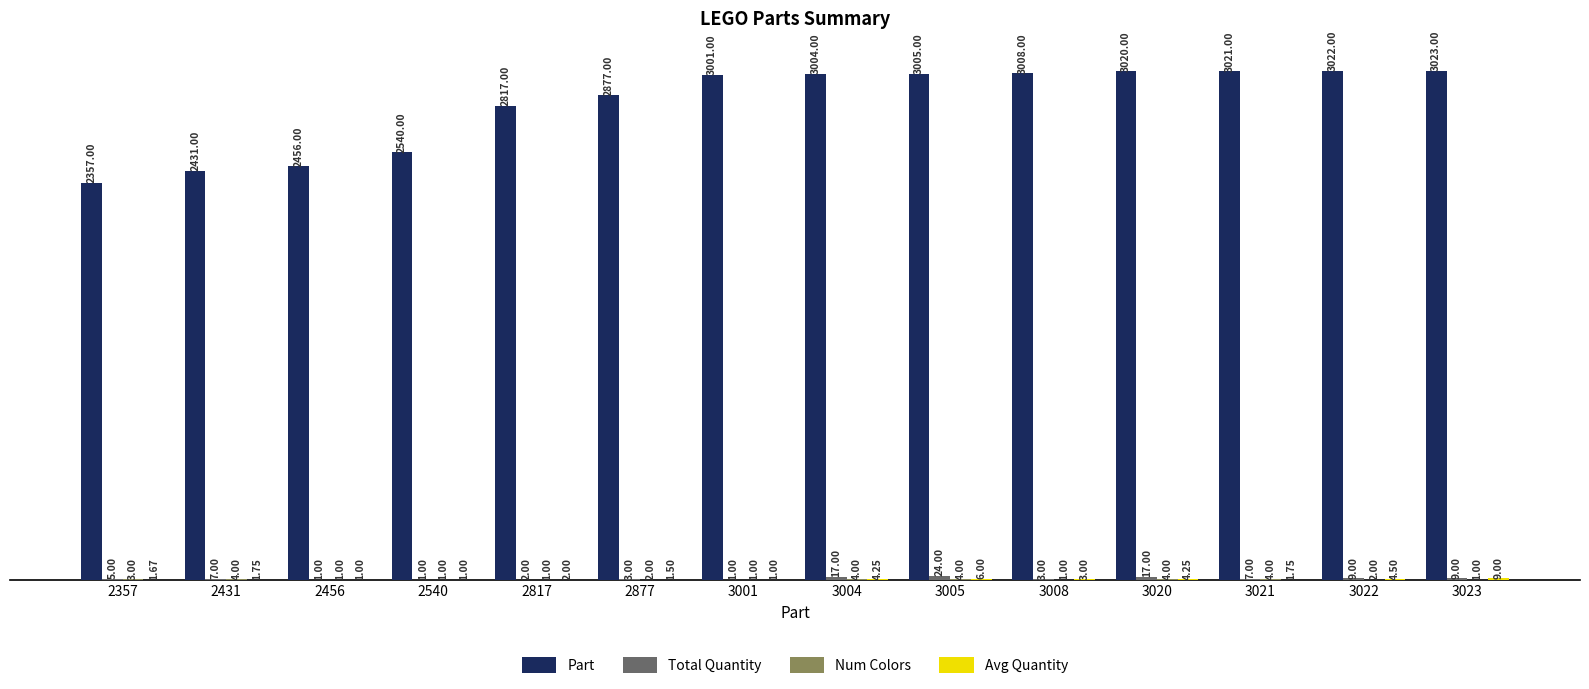

At which category is the sum across all series the highest?

3020